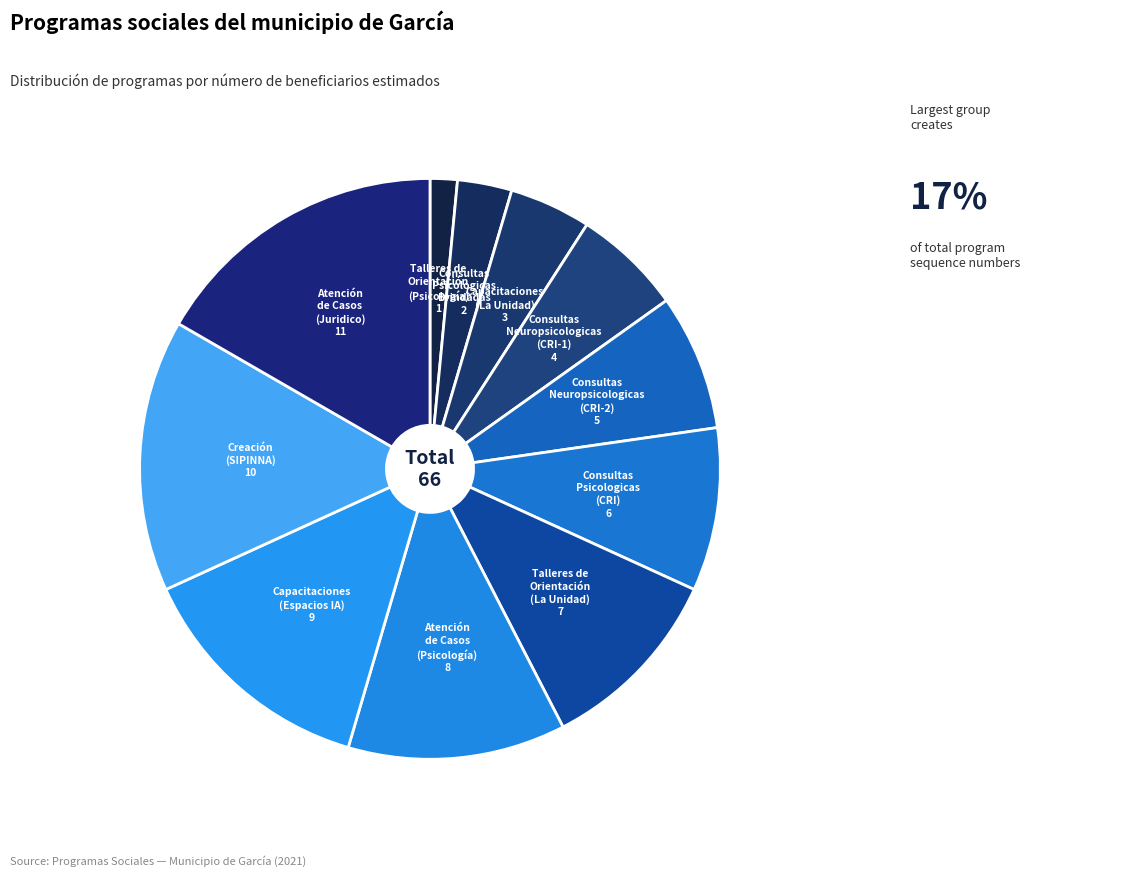

Which category has the smallest portion of the pie?

Talleres de Orientación (Psicología)